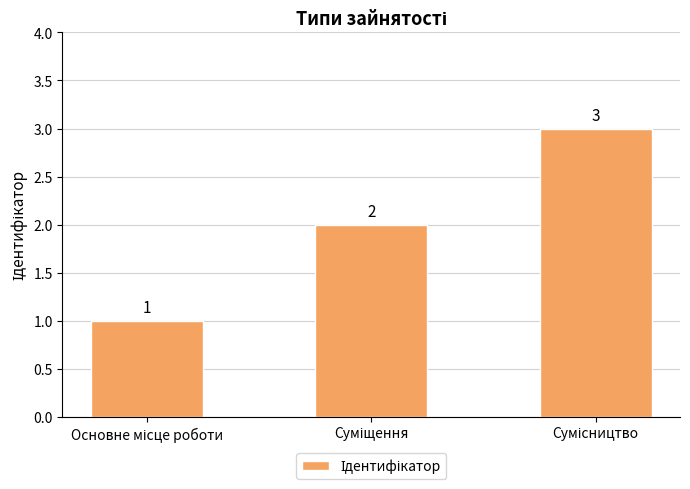

What is the value of the 2nd bar from the left?

2